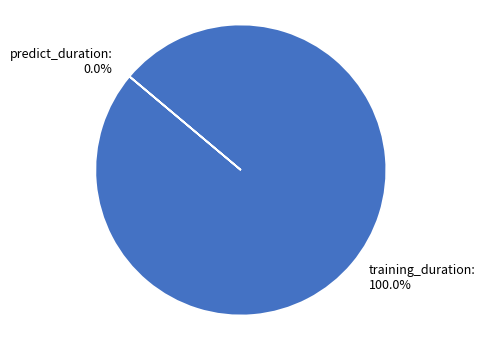

What is the majority slice?

training_duration